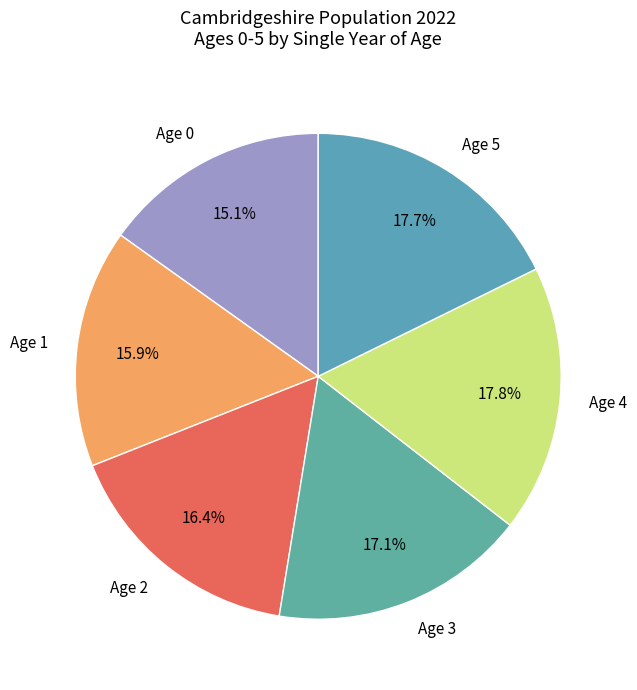

Count the number of slices in the pie.

6